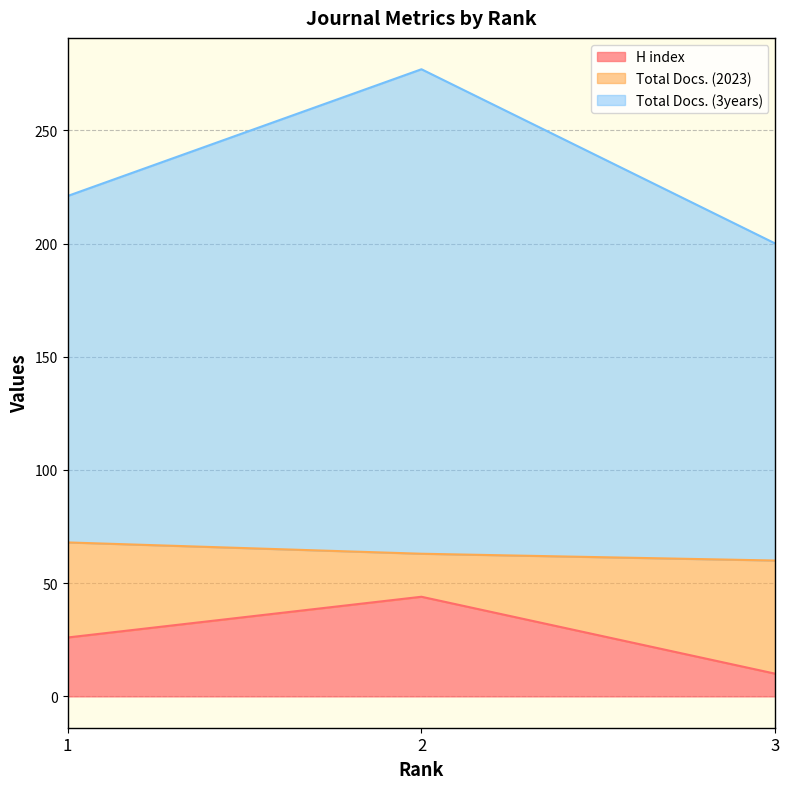

What is the highest value of the H index series?

44